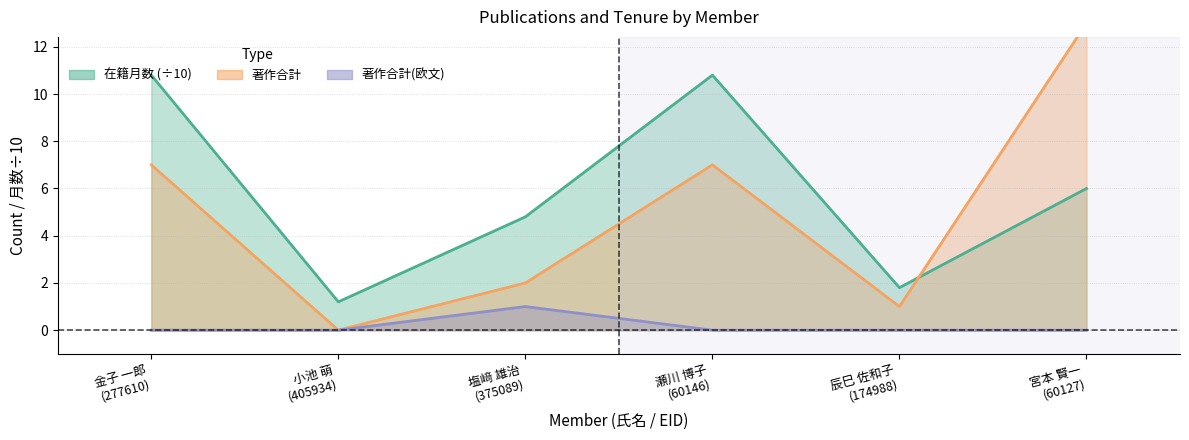

What is the label of the 6th point from the right?

金子 一郎 (277610)